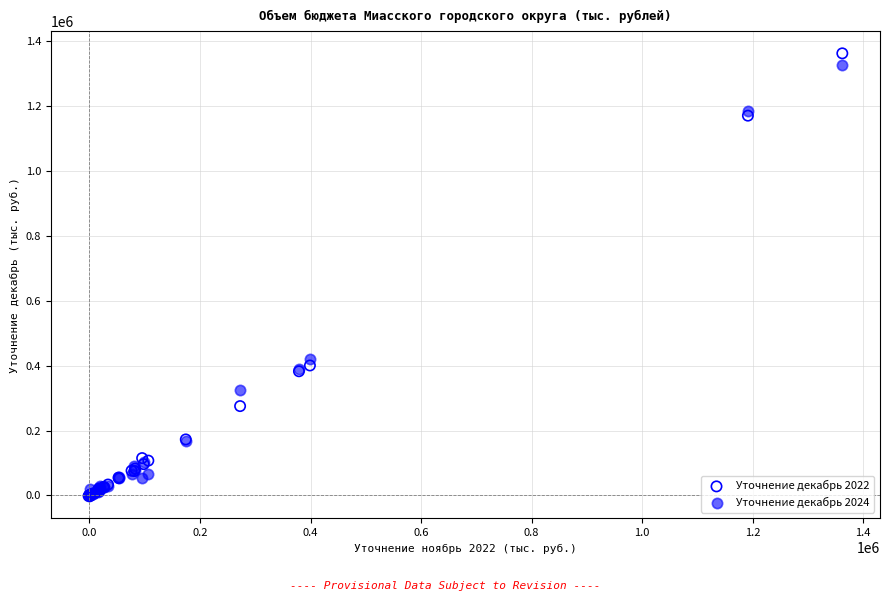

What are all the series names shown in the legend?

Уточнение декабрь 2022, Уточнение декабрь 2024